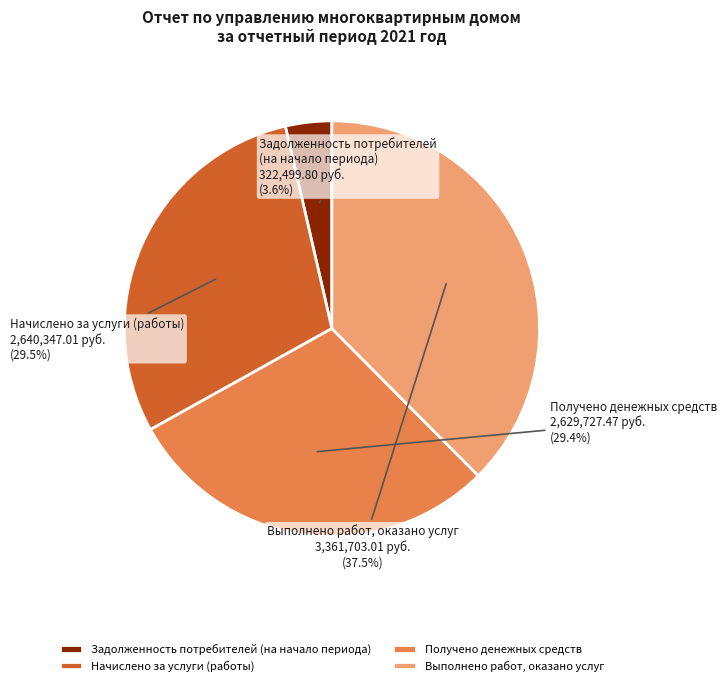

What portion of the pie excludes Получено денежных средств?

70.6%